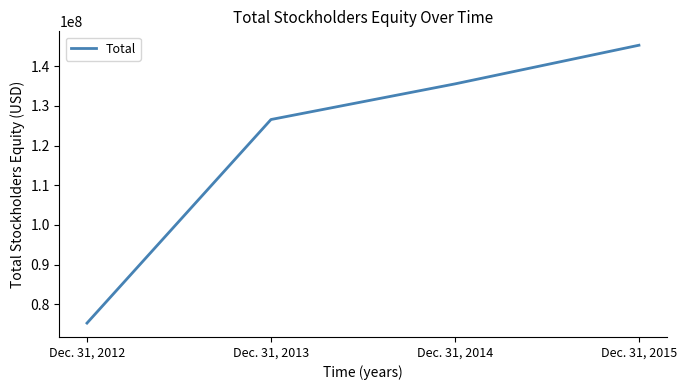

How many lines are shown in the chart?

1